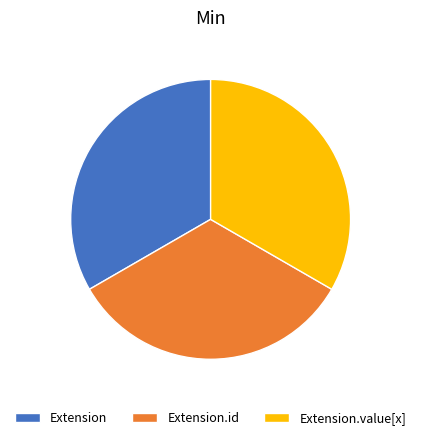

Is there any slice that represents more than half of the pie?

No